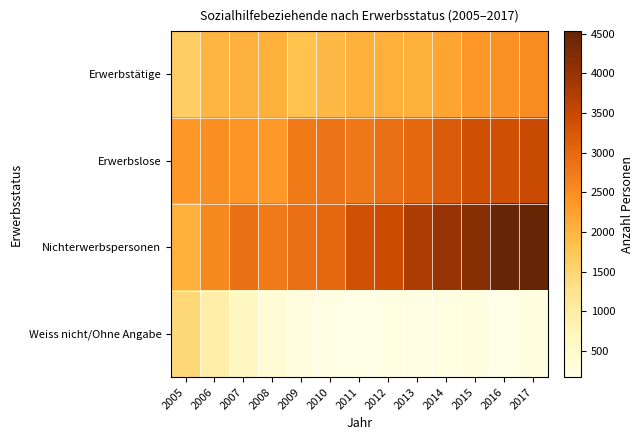

Which series changed the most between 2007 and 2013?

Nichterwerbspersonen